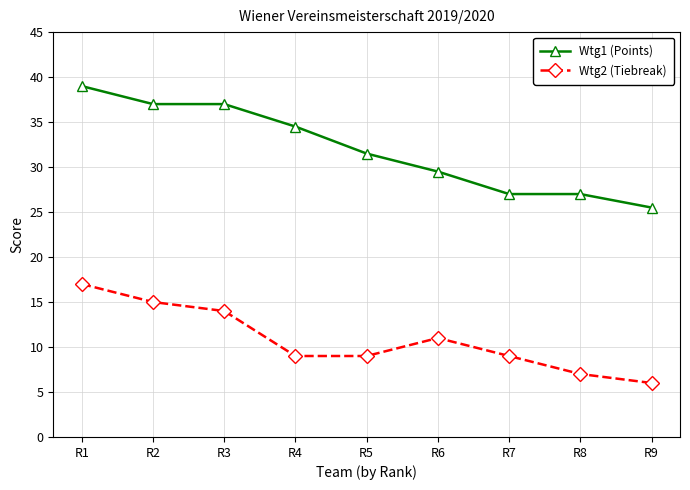

What are all the series names shown in the legend?

Wtg1 (Points), Wtg2 (Tiebreak)